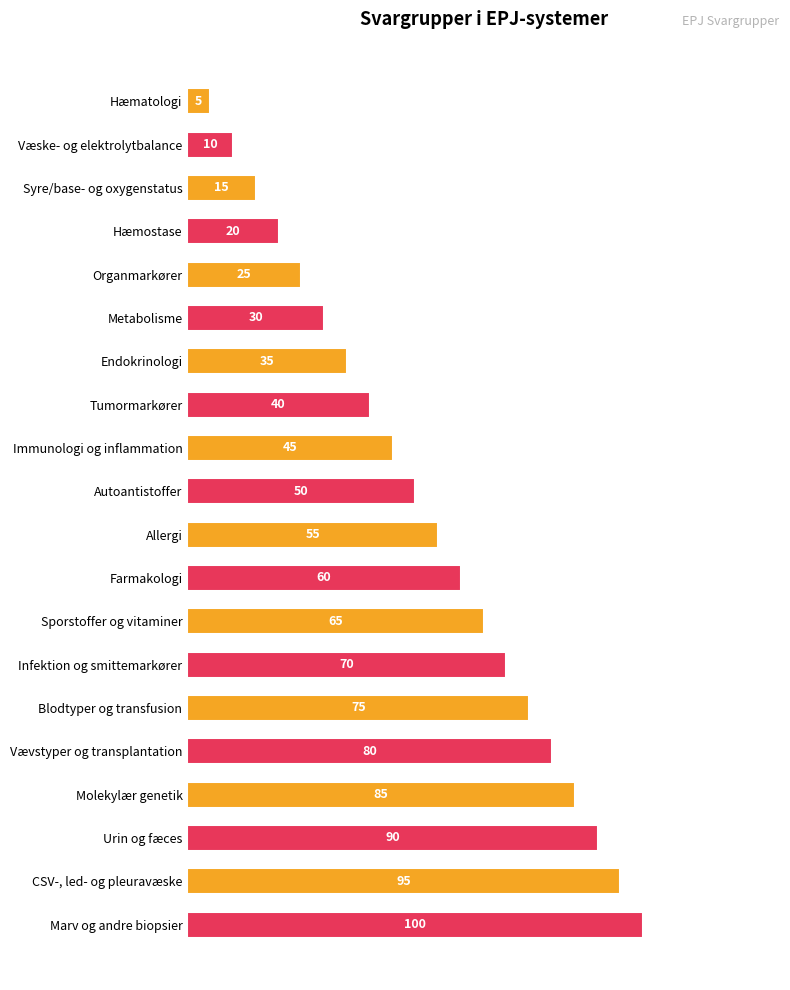

Rank the categories by value from lowest to highest.

Hæmatologi, Væske- og elektrolytbalance, Syre/base- og oxygenstatus, Hæmostase, Organmarkører, Metabolisme, Endokrinologi, Tumormarkører, Immunologi og inflammation, Autoantistoffer, Allergi, Farmakologi, Sporstoffer og vitaminer, Infektion og smittemarkører, Blodtyper og transfusion, Vævstyper og transplantation, Molekylær genetik, Urin og fæces, CSV-, led- og pleuravæske, Marv og andre biopsier